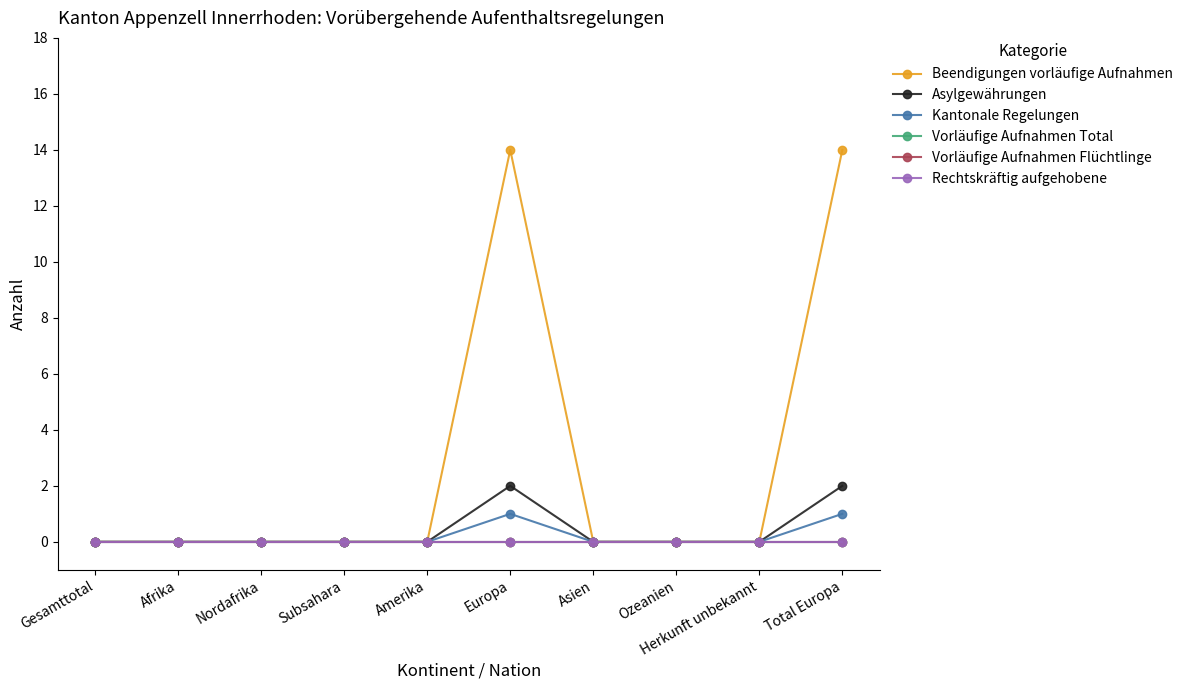

True or false: Rechtskräftig aufgehobene and Beendigungen vorläufige Aufnahmen cross at least once.

False